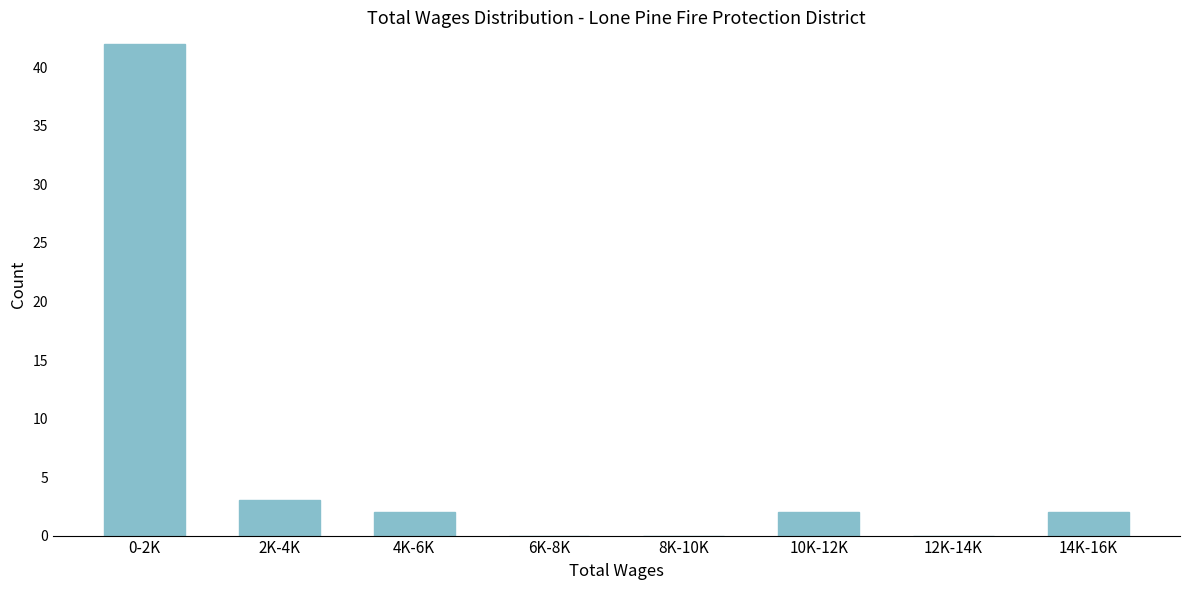

Reading left to right, extract all data points from this chart.

0-2K=42	2K-4K=3	4K-6K=2	6K-8K=0	8K-10K=0	10K-12K=2	12K-14K=0	14K-16K=2